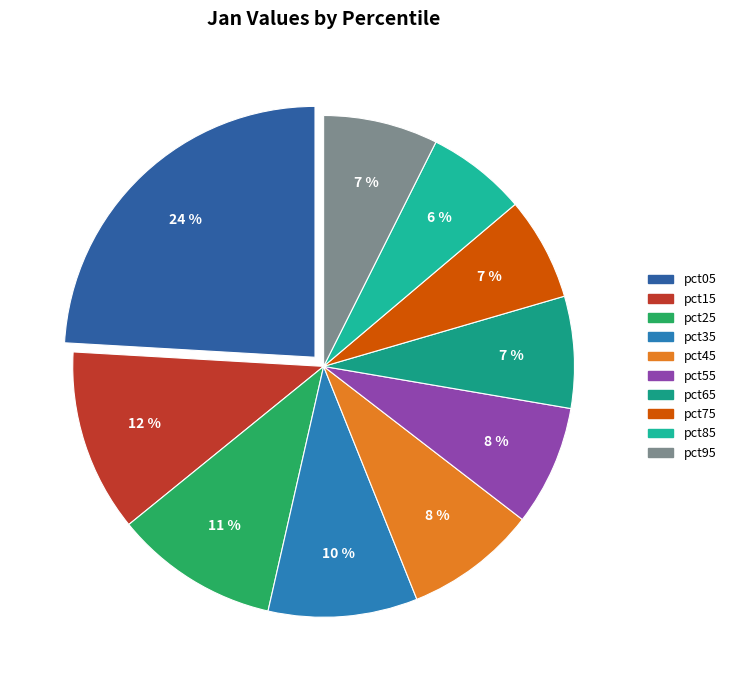

Is pct45 the majority of the pie?

No